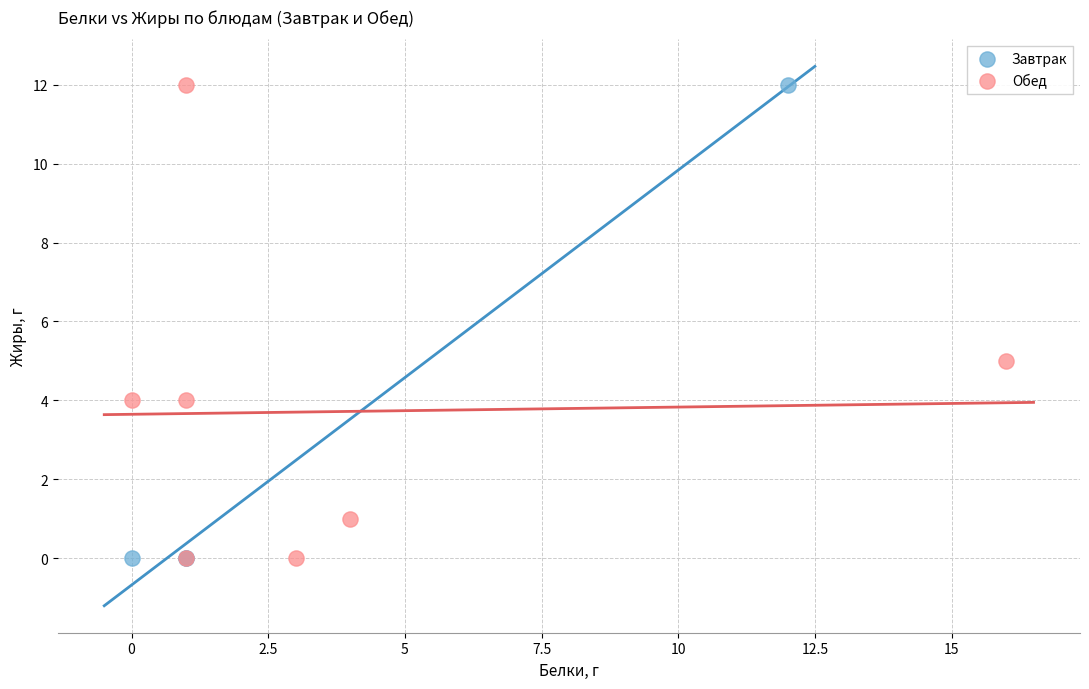

What are all the series names shown in the legend?

Завтрак, Обед